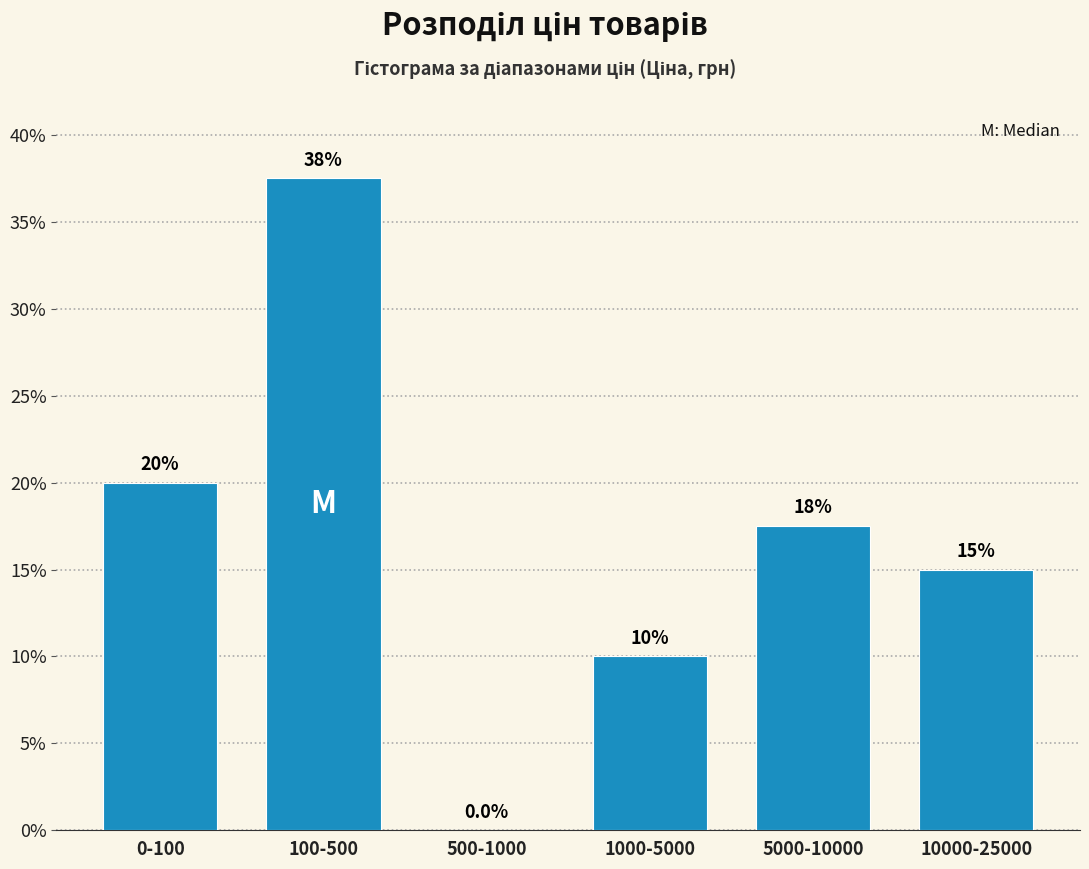

Reading right to left, what are all the values shown in this chart?

10000-25000=15.0	5000-10000=17.5	1000-5000=10.0	500-1000=0.0	100-500=37.5	0-100=20.0